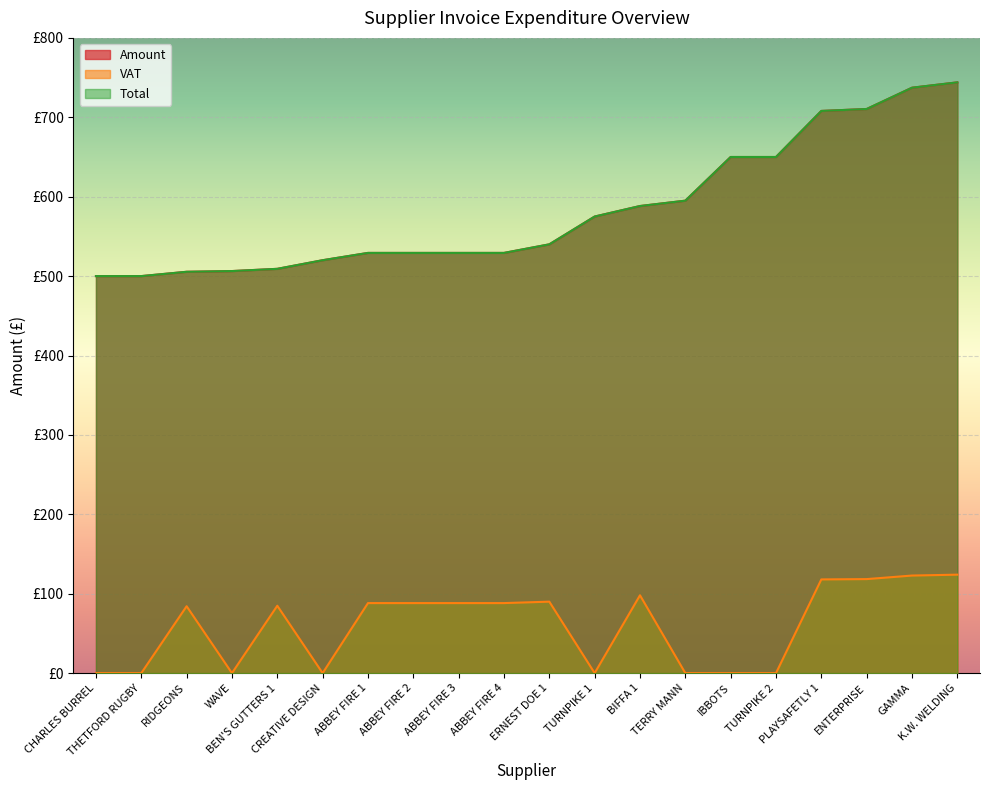

How many interior local valleys does the VAT series have?

3